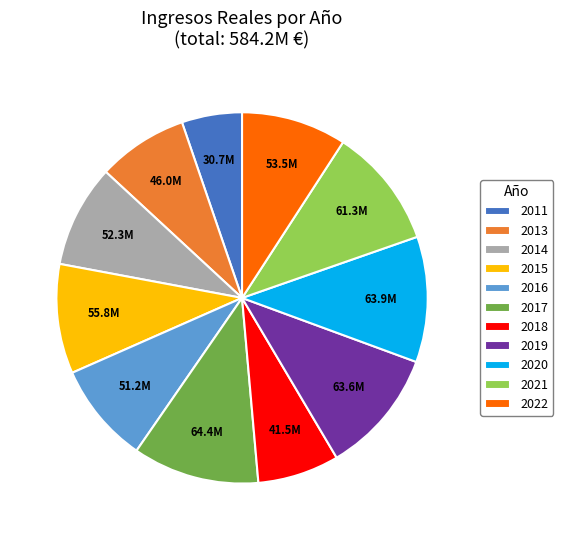

Count the number of slices in the pie.

11